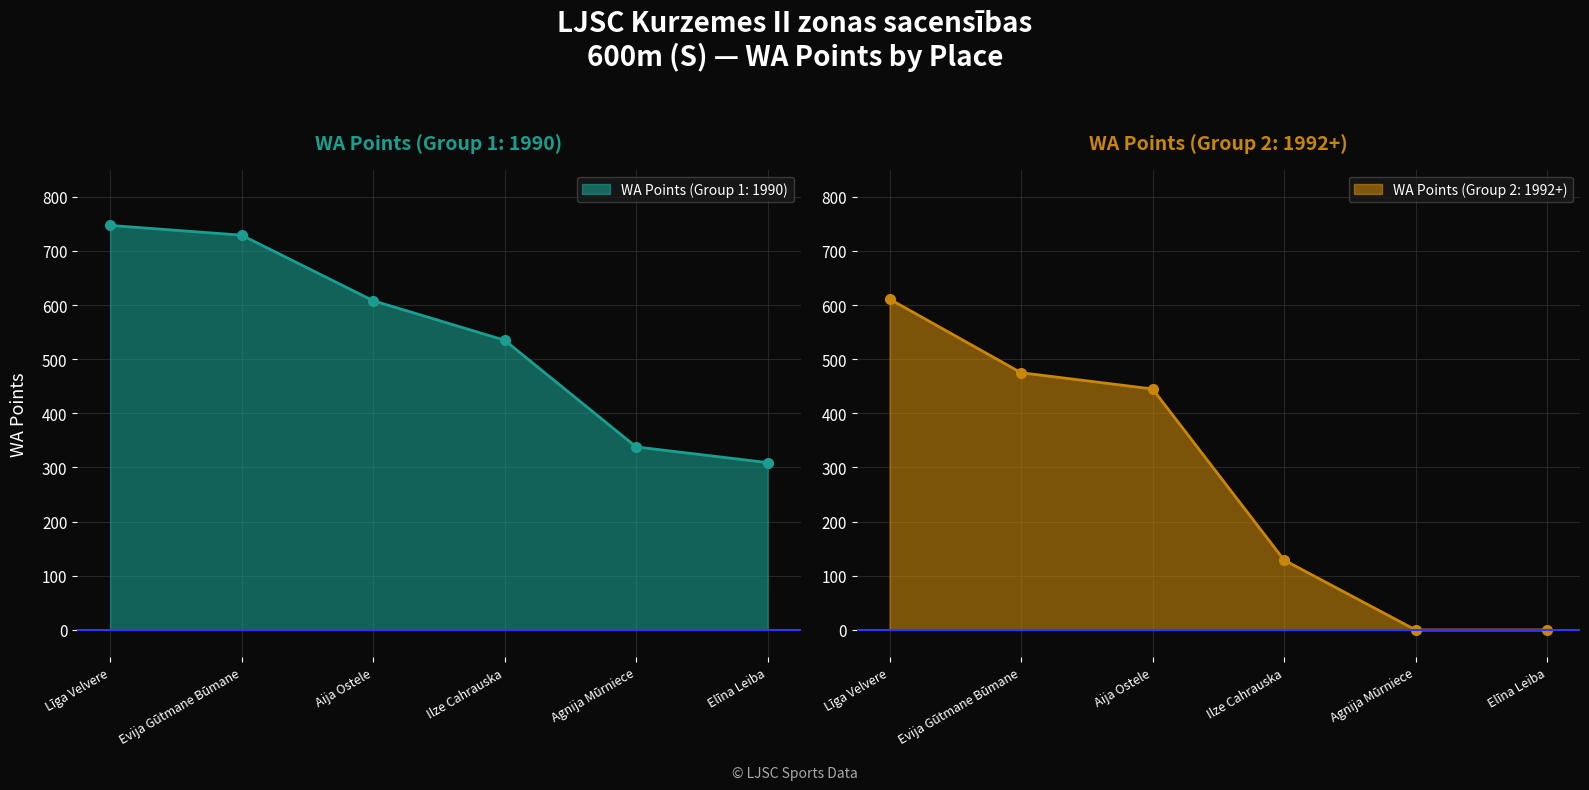

How many data points in WA Points (Group 2: 1992+) are less than 445?

3